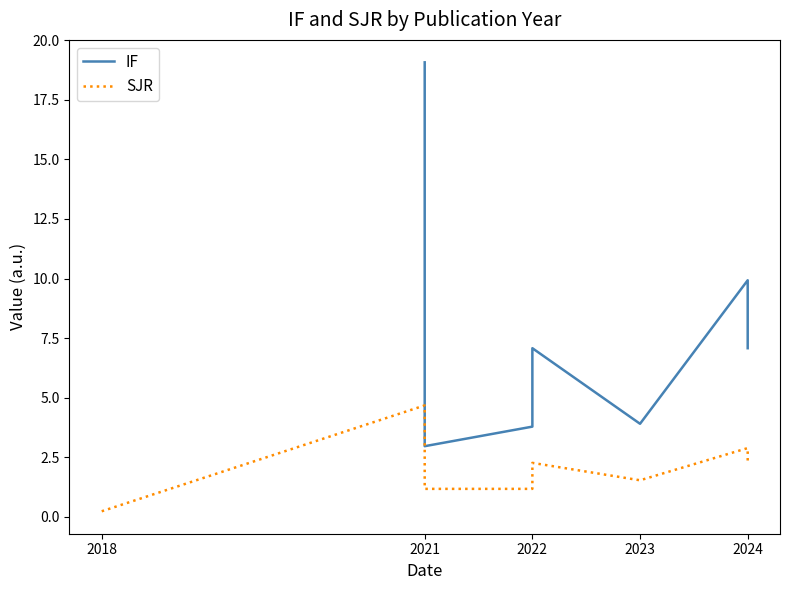

True or false: SJR has more than 1 interior local peaks.

True